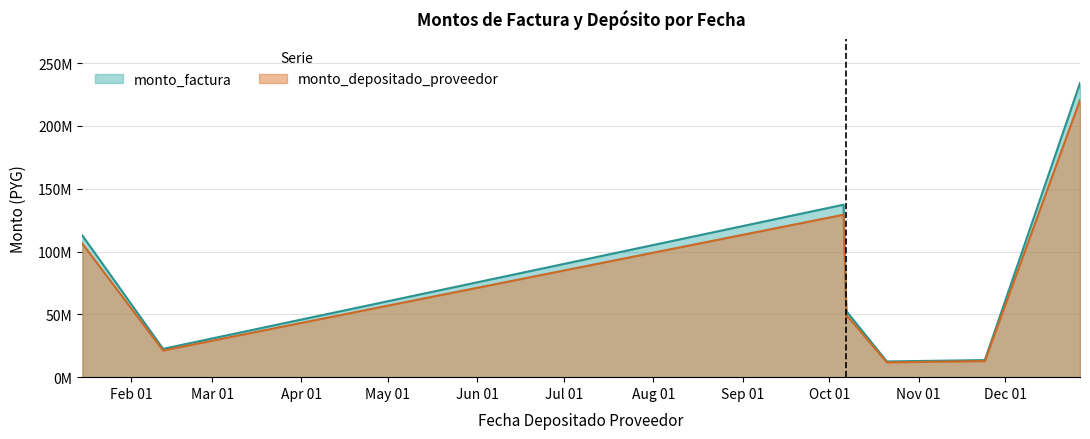

True or false: monto_depositado_proveedor and monto_factura intersect in this chart.

False